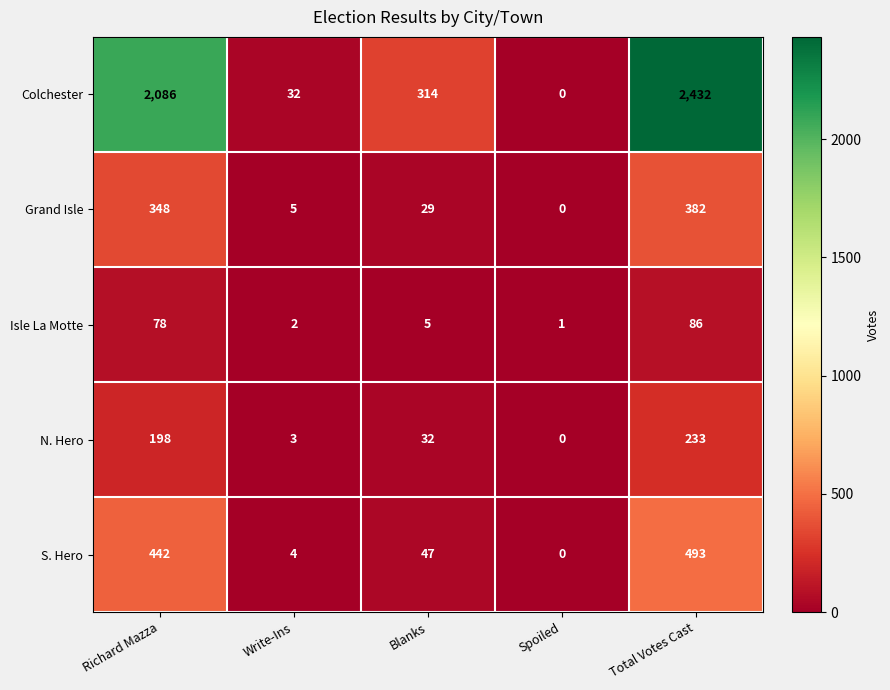

Reading left to right, what are all the values shown in this chart?

Colchester: Richard Mazza=2086	Write-Ins=32	Blanks=314	Spoiled=0	Total Votes Cast=2432
Grand Isle: Richard Mazza=348	Write-Ins=5	Blanks=29	Spoiled=0	Total Votes Cast=382
Isle La Motte: Richard Mazza=78	Write-Ins=2	Blanks=5	Spoiled=1	Total Votes Cast=86
N. Hero: Richard Mazza=198	Write-Ins=3	Blanks=32	Spoiled=0	Total Votes Cast=233
S. Hero: Richard Mazza=442	Write-Ins=4	Blanks=47	Spoiled=0	Total Votes Cast=493